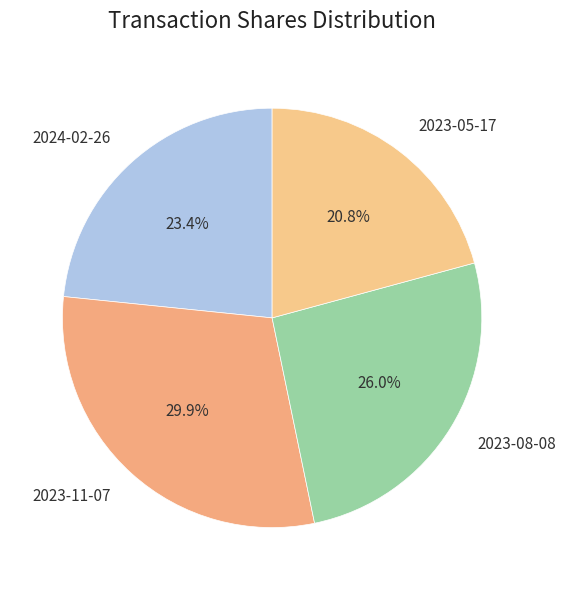

Is the sum of 2023-11-07 and 2024-02-26 greater than half?

Yes